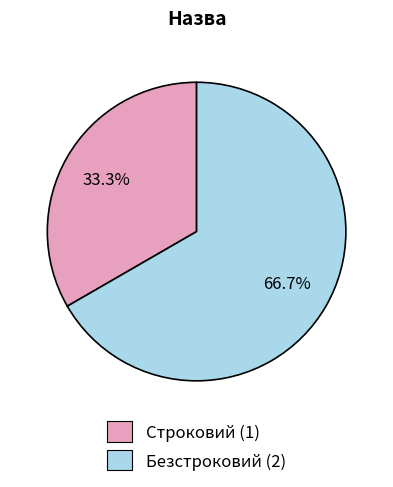

Which slice is the smallest?

Строковий